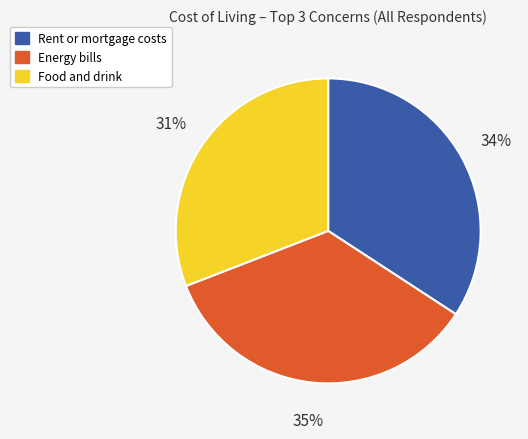

Is the sum of Energy bills and Rent or mortgage costs greater than half?

Yes